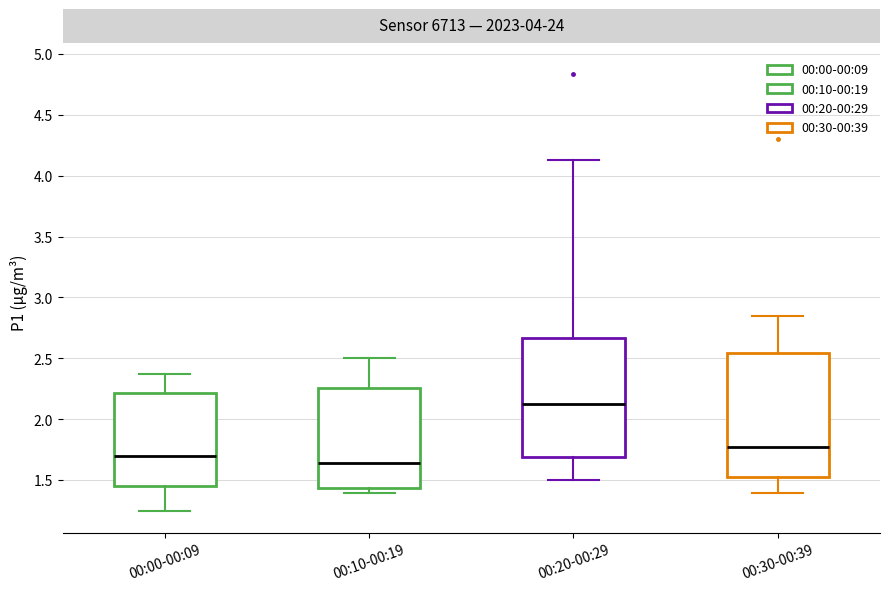

Where is the lower edge of the box for 00:10-00:19 on the y-axis? The values are not printed on the chart, so give them approximately, as read against the axis.

1.45